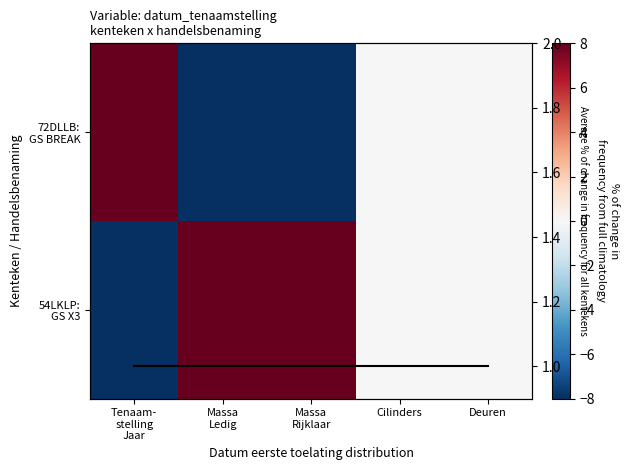

What is the difference between the second highest and second lowest values in the 72DLLB: GS BREAK series?

8